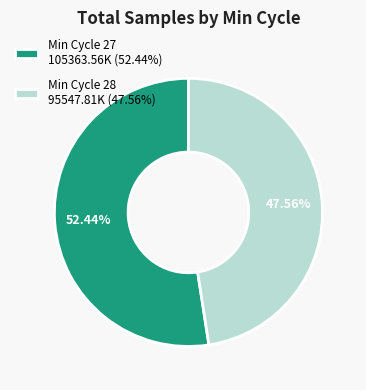

Is there any slice that represents more than half of the pie?

Yes